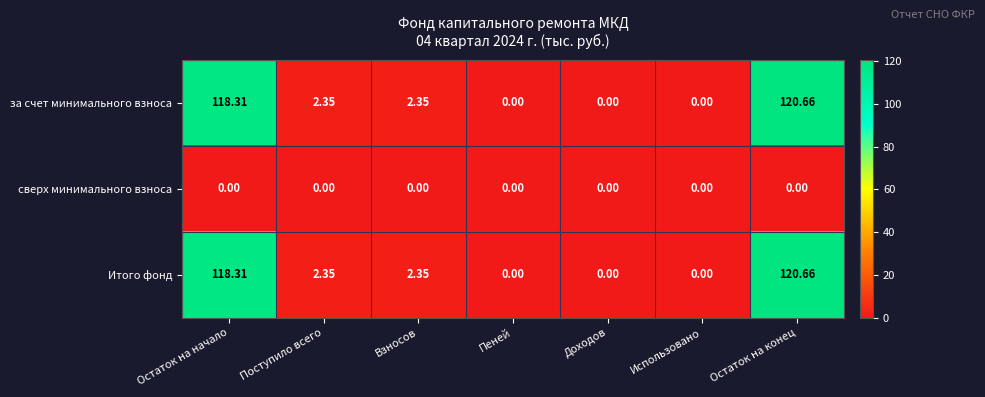

Which category has the highest value across all series?

Остаток на конец